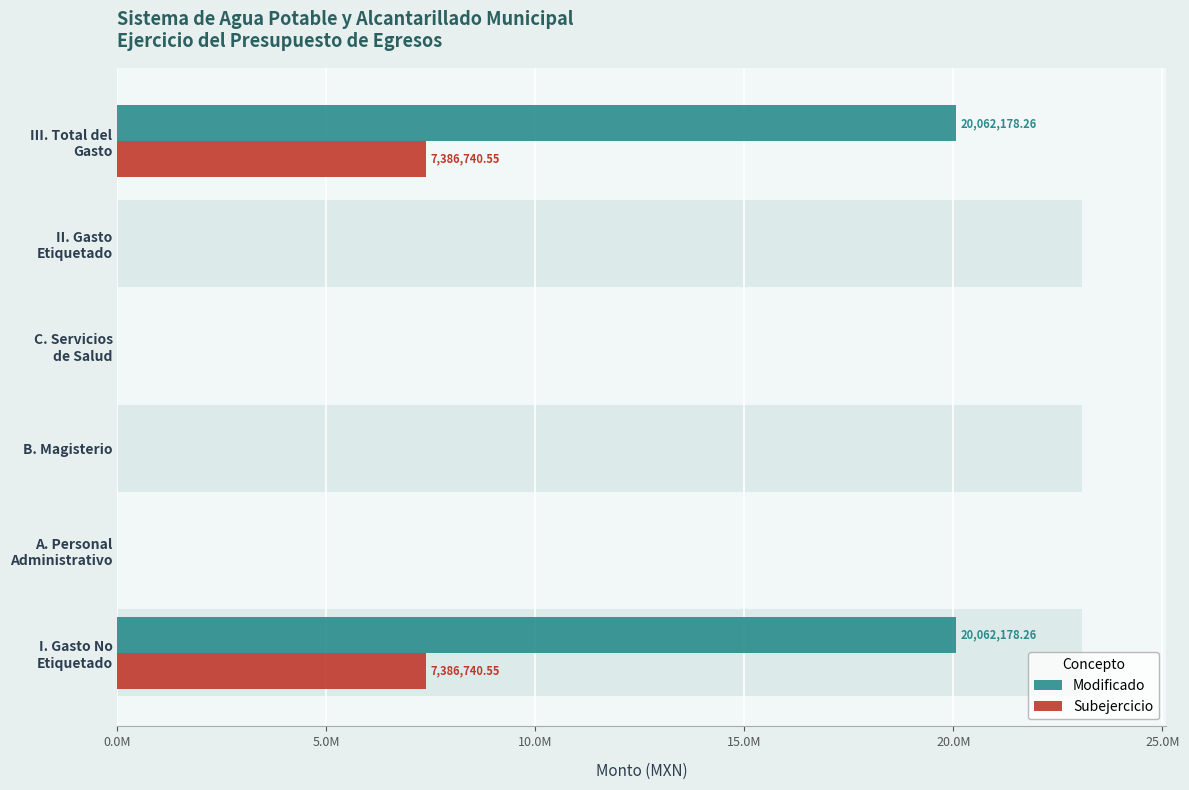

What is the value of the Subejercicio bar at the 6th from the left?

7386740.5